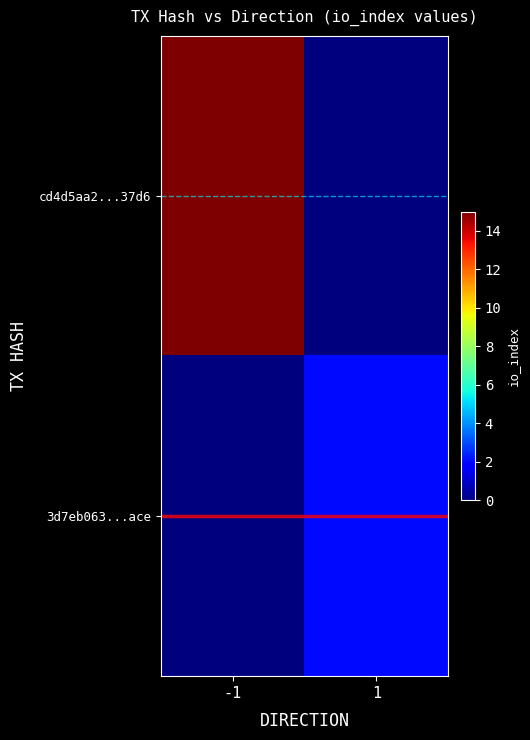

Which label corresponds to the largest value in the chart?

-1